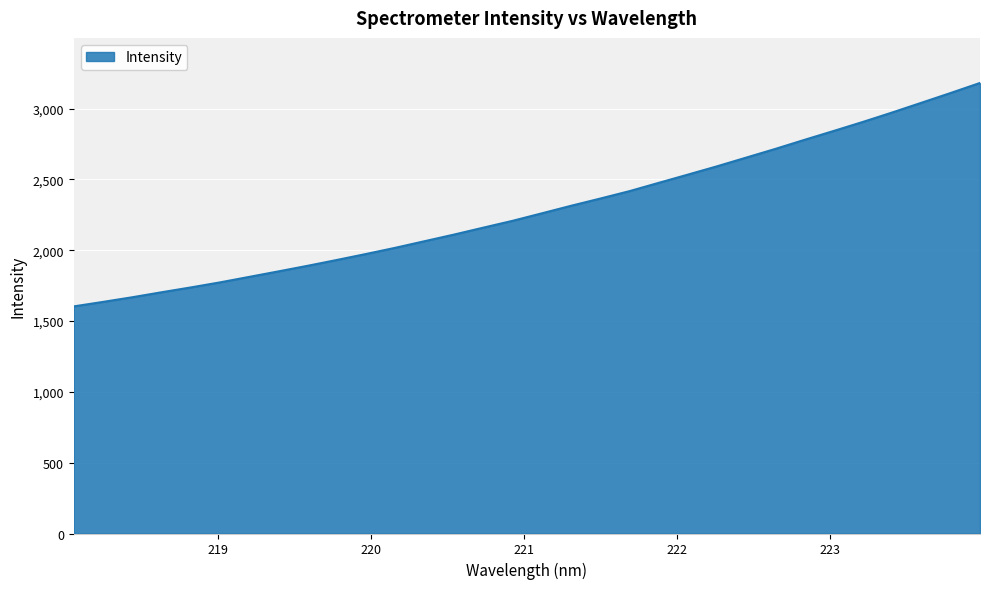

What is the minimum value shown in the chart?

1603.5